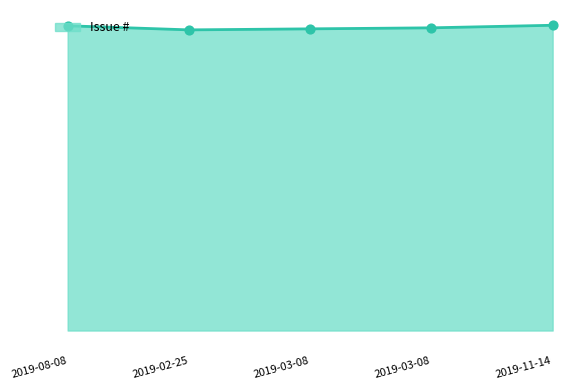

Approximately how many times larger is the value at 2019-11-14 compared to 2019-03-08?

1.0